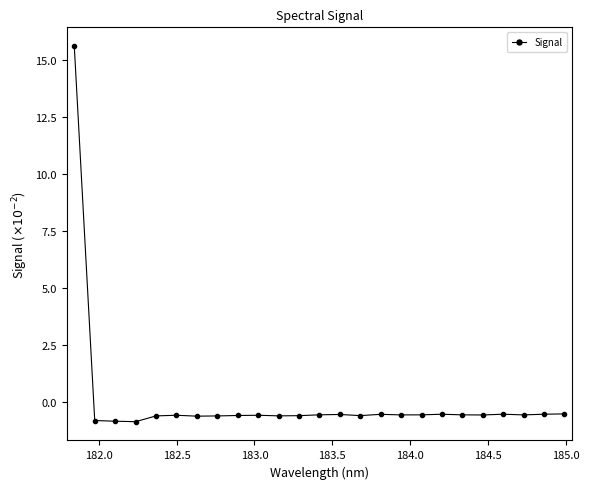

What is the value of the 8th point from the left?

-0.6